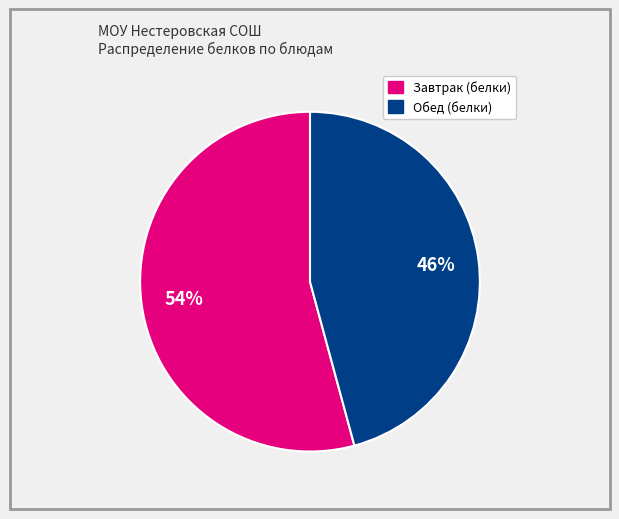

To the nearest percent, what is the average slice percentage?

50%